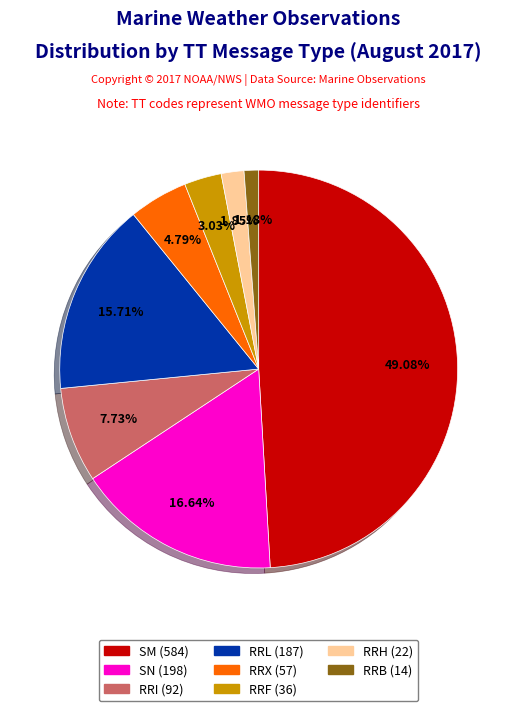

Does any single category account for the majority?

No